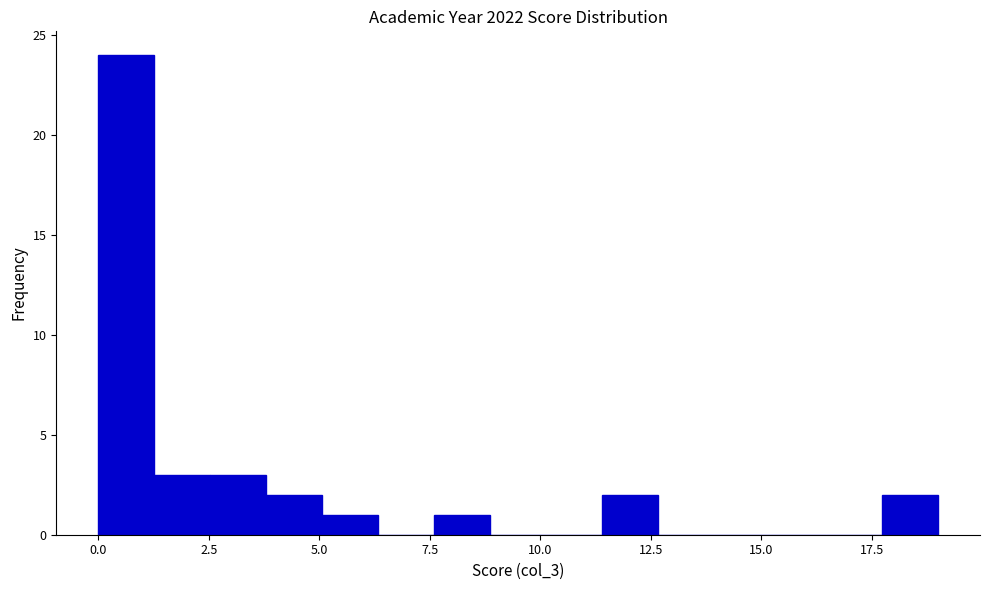

Around what value on the x-axis is the tallest bar? Give the approximate position of its centre, as read against the axis.

0.5